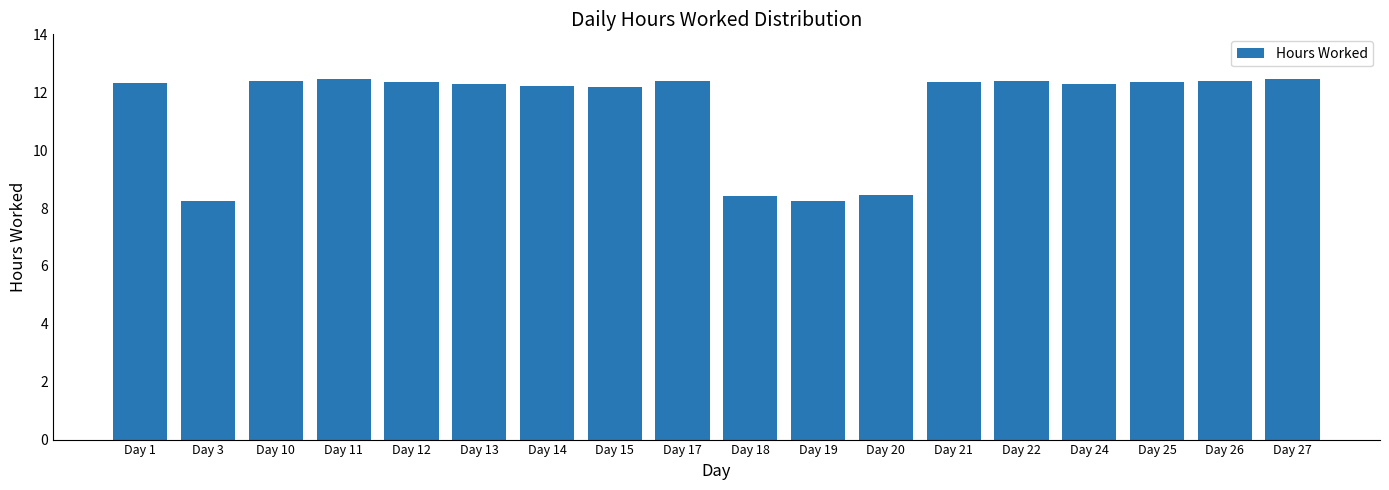

What is the ratio of the value at Day 13 to the value at Day 1?

1.0